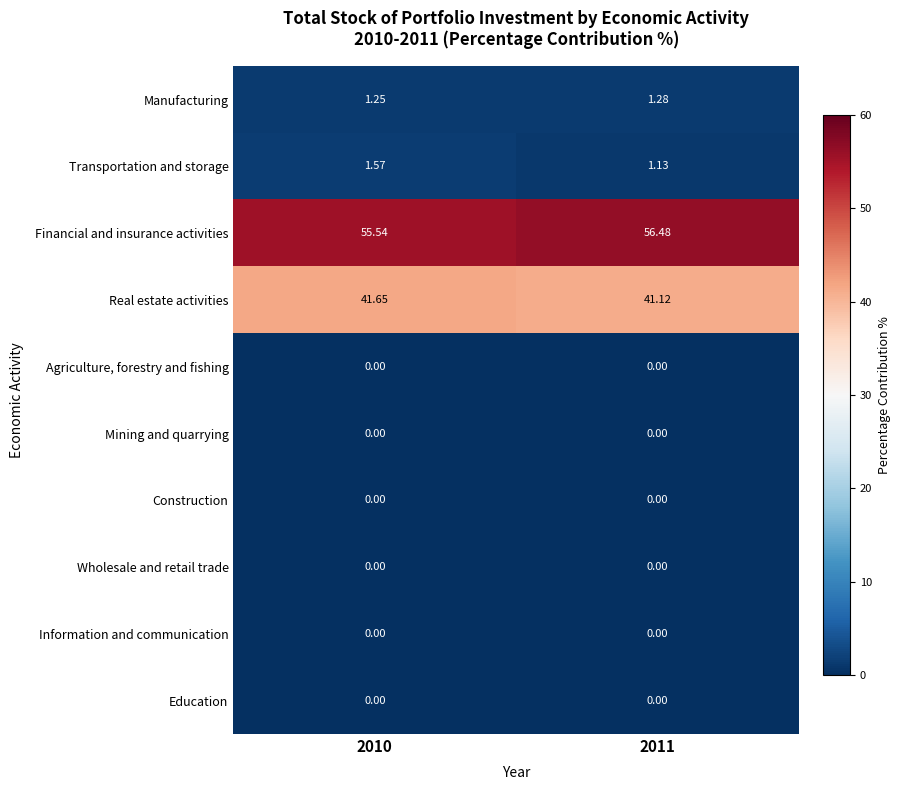

Which series has the largest range (max minus min)?

Financial and insurance activities